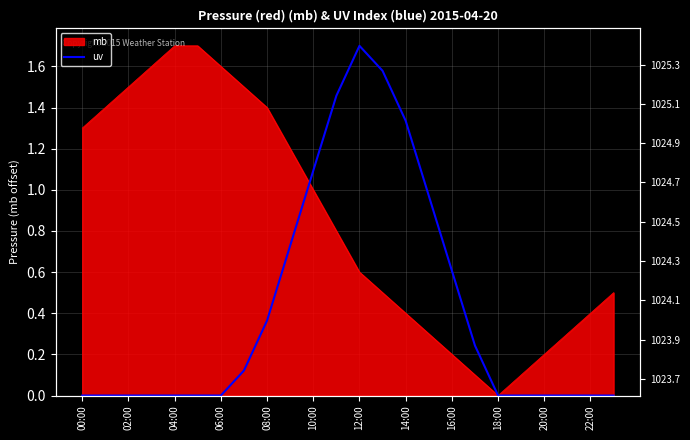

Which label corresponds to the smallest value in the chart?

00:00